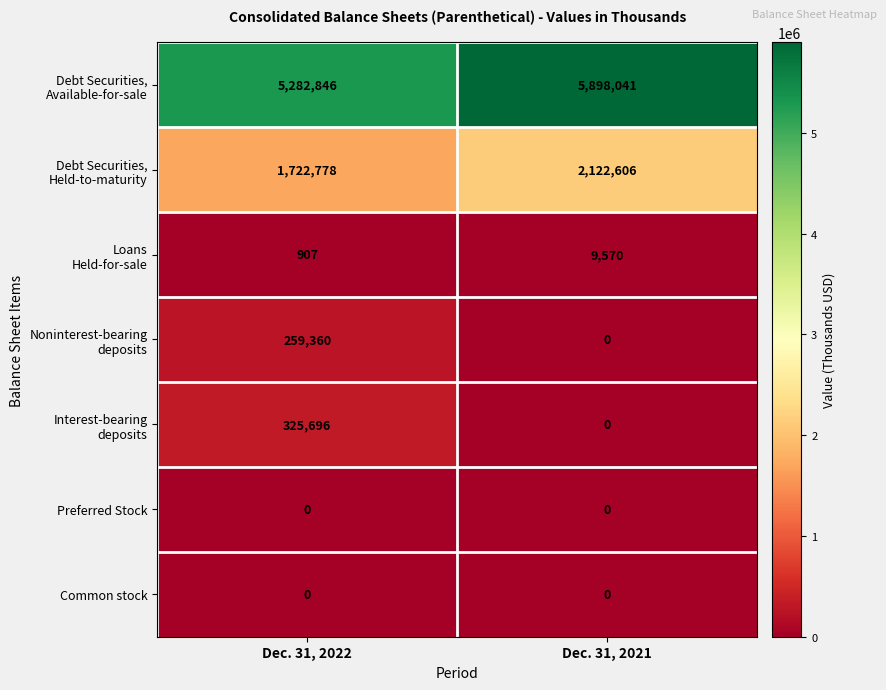

What is the spread (max minus min) of values at Dec. 31, 2022?

5282846